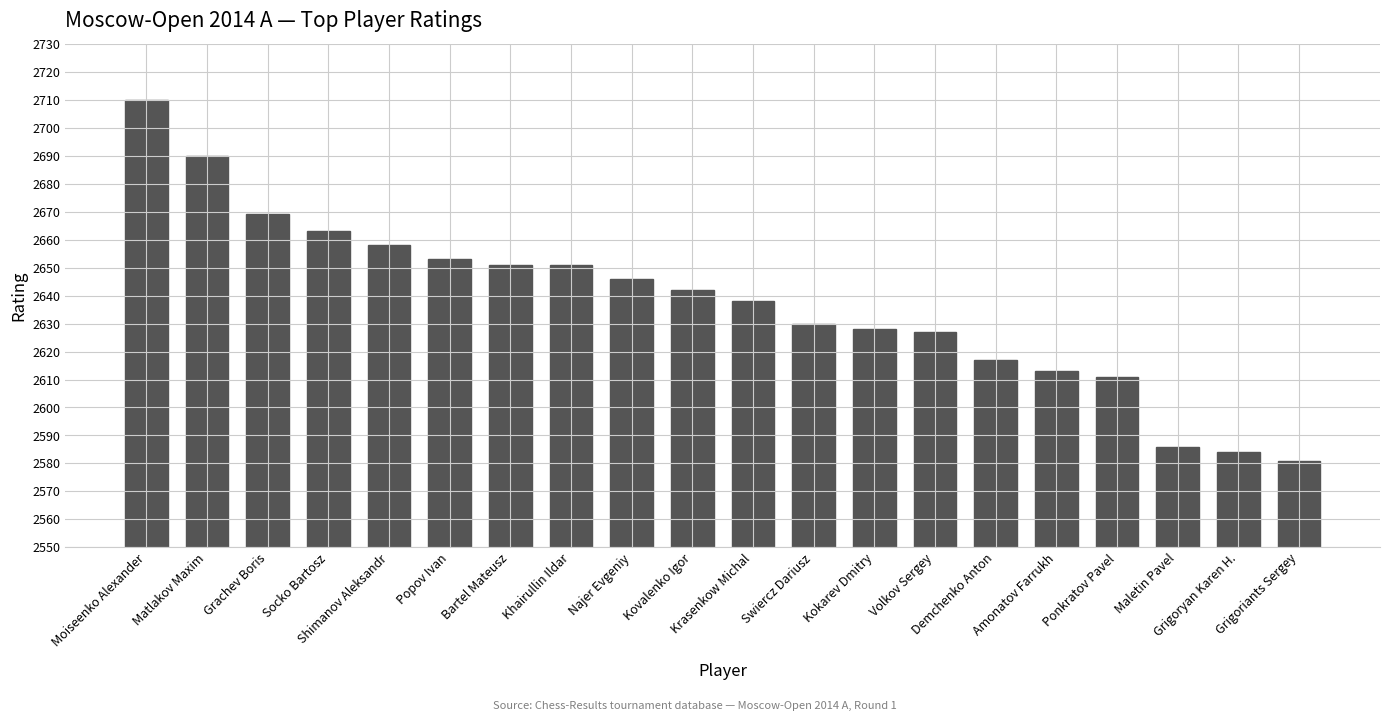

How many series are shown in this chart?

1